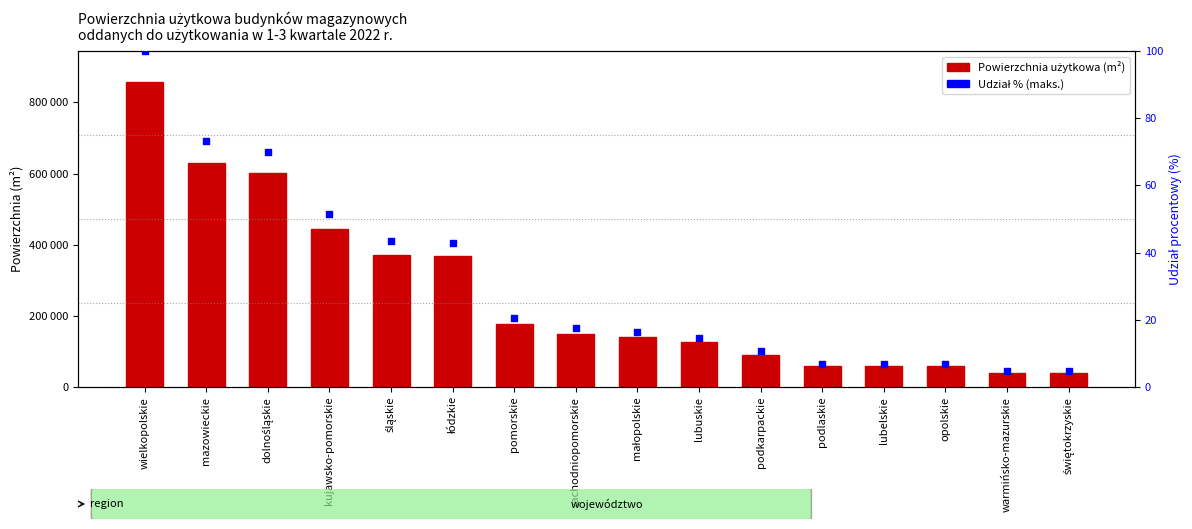

At which category is the sum across all series the highest?

wielkopolskie